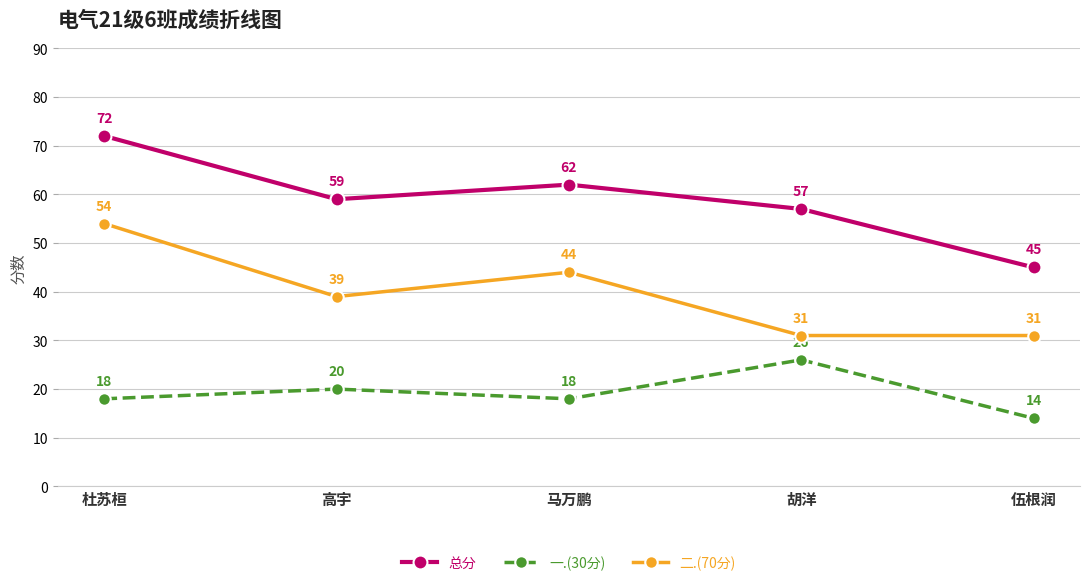

True or false: 一.(30分) and 总分 intersect in this chart.

False